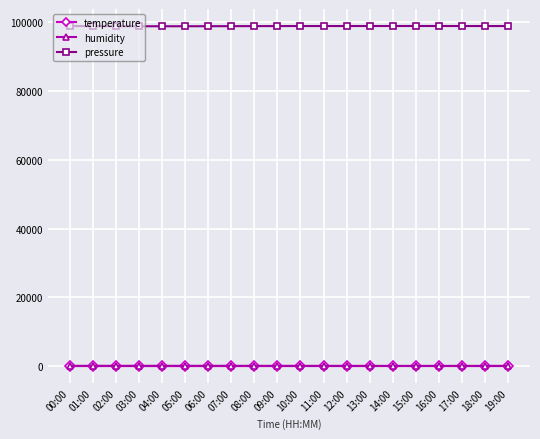

True or false: pressure has more than 0 points higher than both neighbors.

True